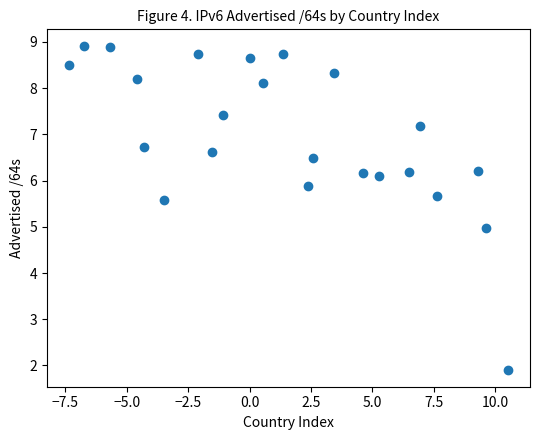

What is the range of Y values (max minus min)?

7.0